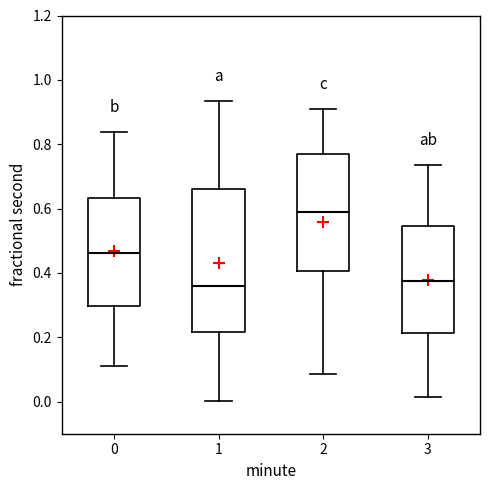

Where does the upper whisker of the box at x = 3 end on the y-axis? The values are not printed on the chart, so give them approximately, as read against the axis.

0.74